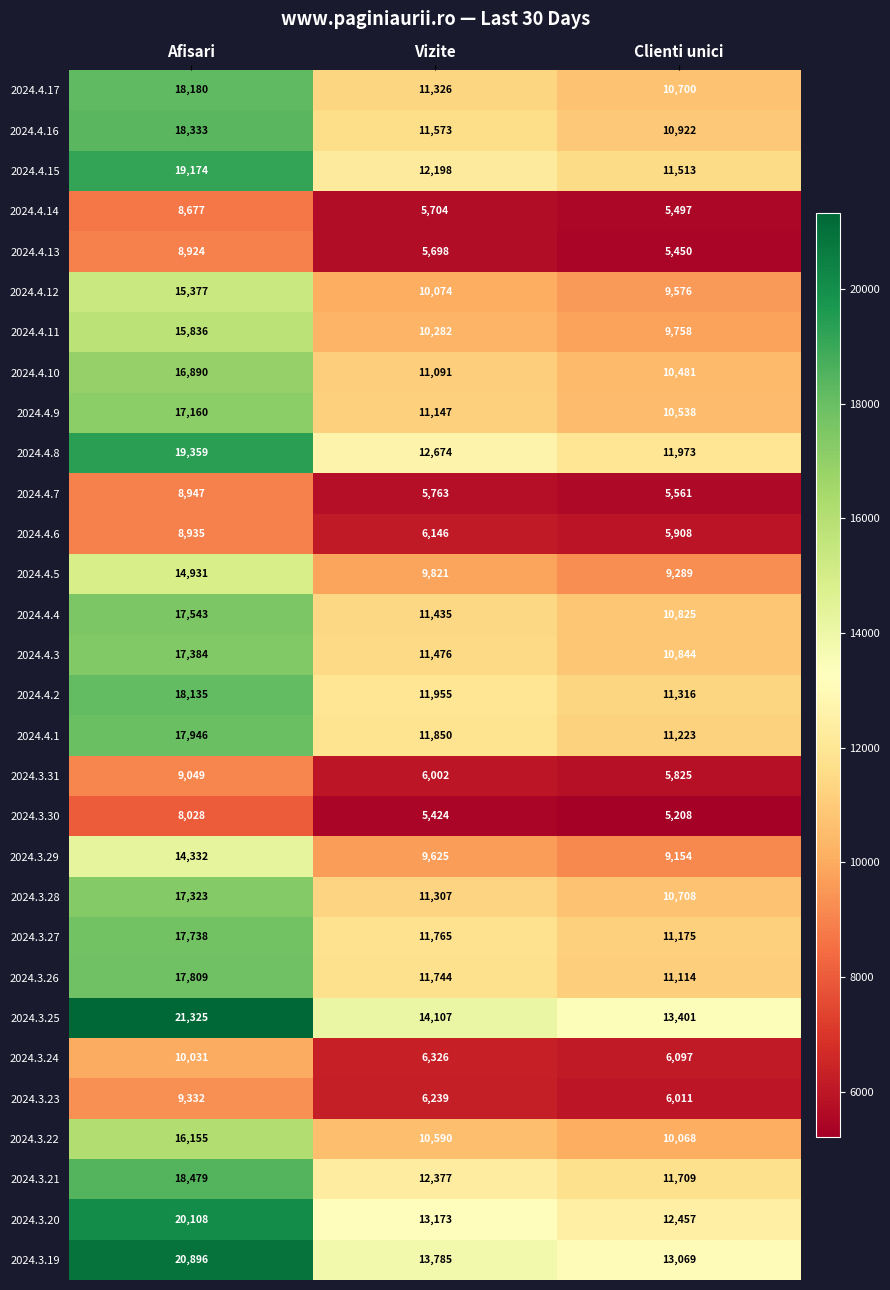

What is the highest value of the 2024.3.20 series?

20108